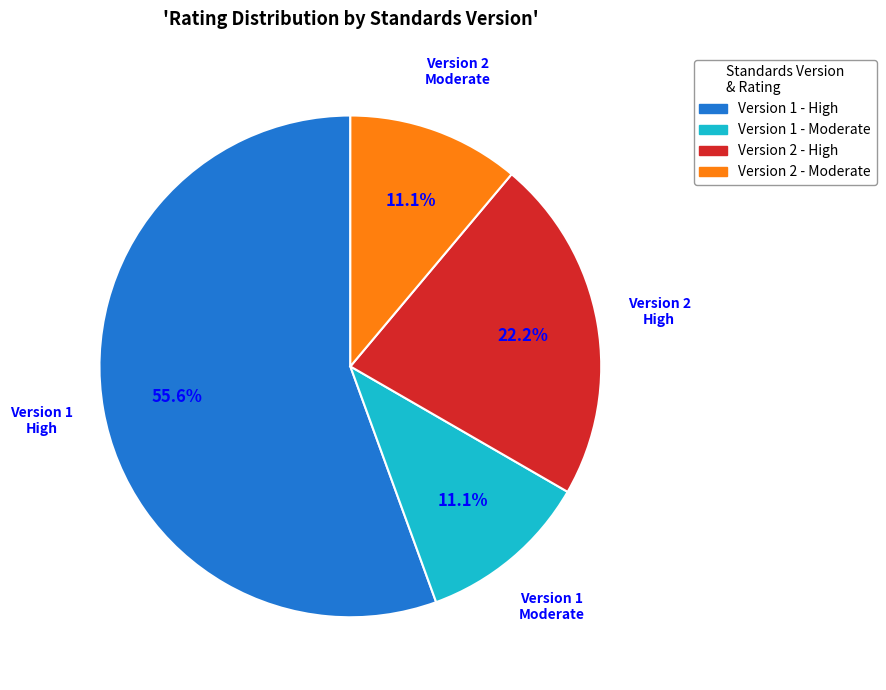

How many segments does this pie chart have?

4